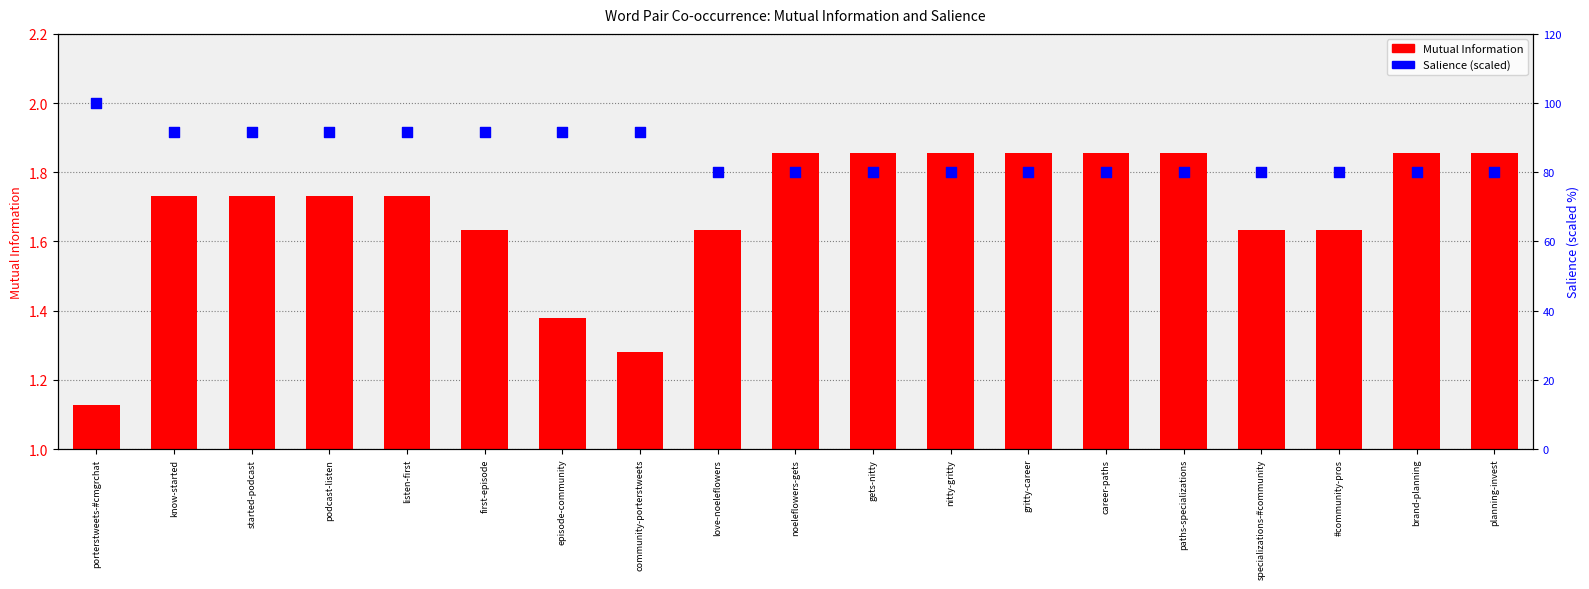

What are all the series names shown in the legend?

Mutual Information, Salience (scaled)